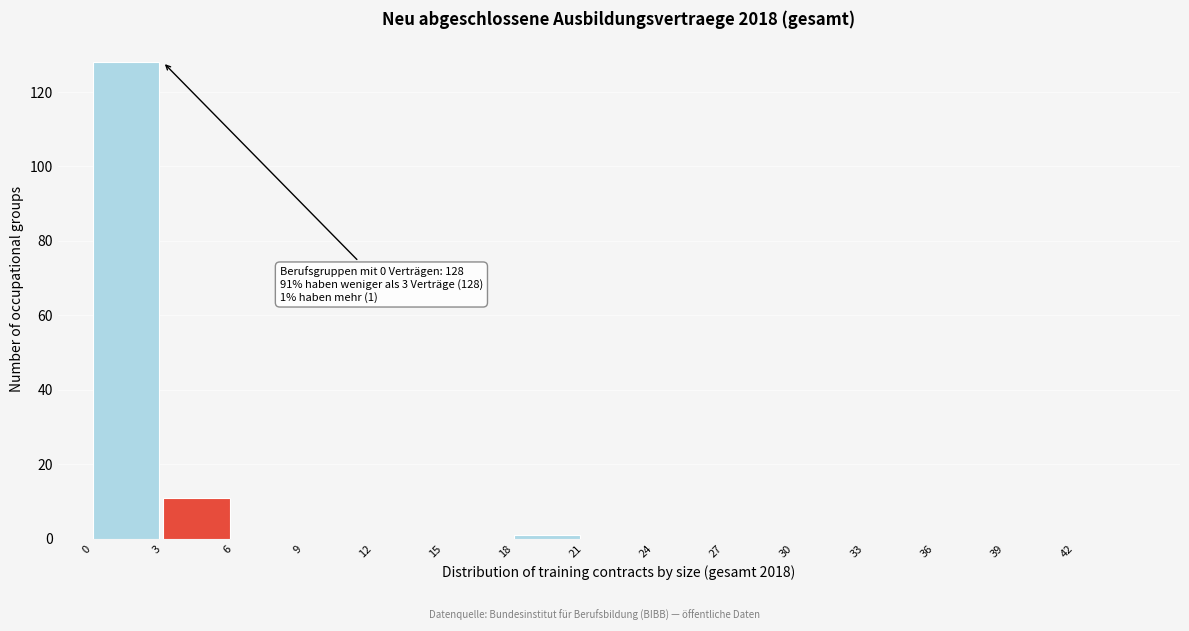

Over which range of the x-axis is the bar tallest?

0 to 3